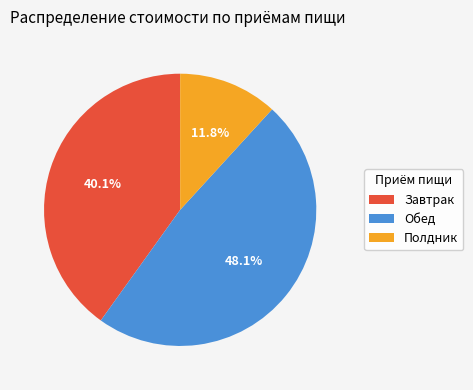

Rank the categories by value from lowest to highest.

Полдник, Завтрак, Обед